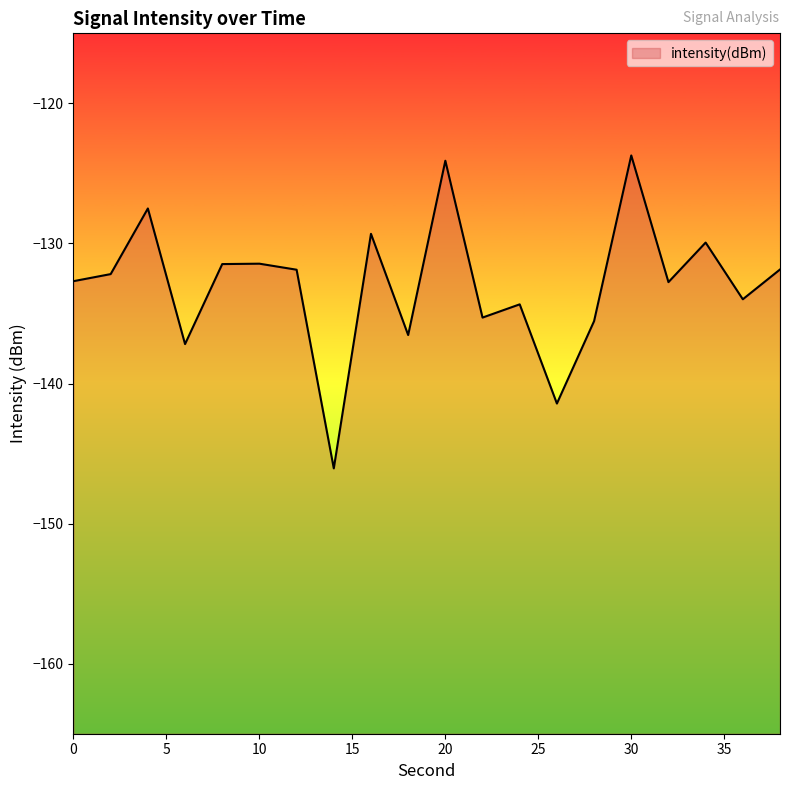

At which category does the chart reach its minimum across all series?

14